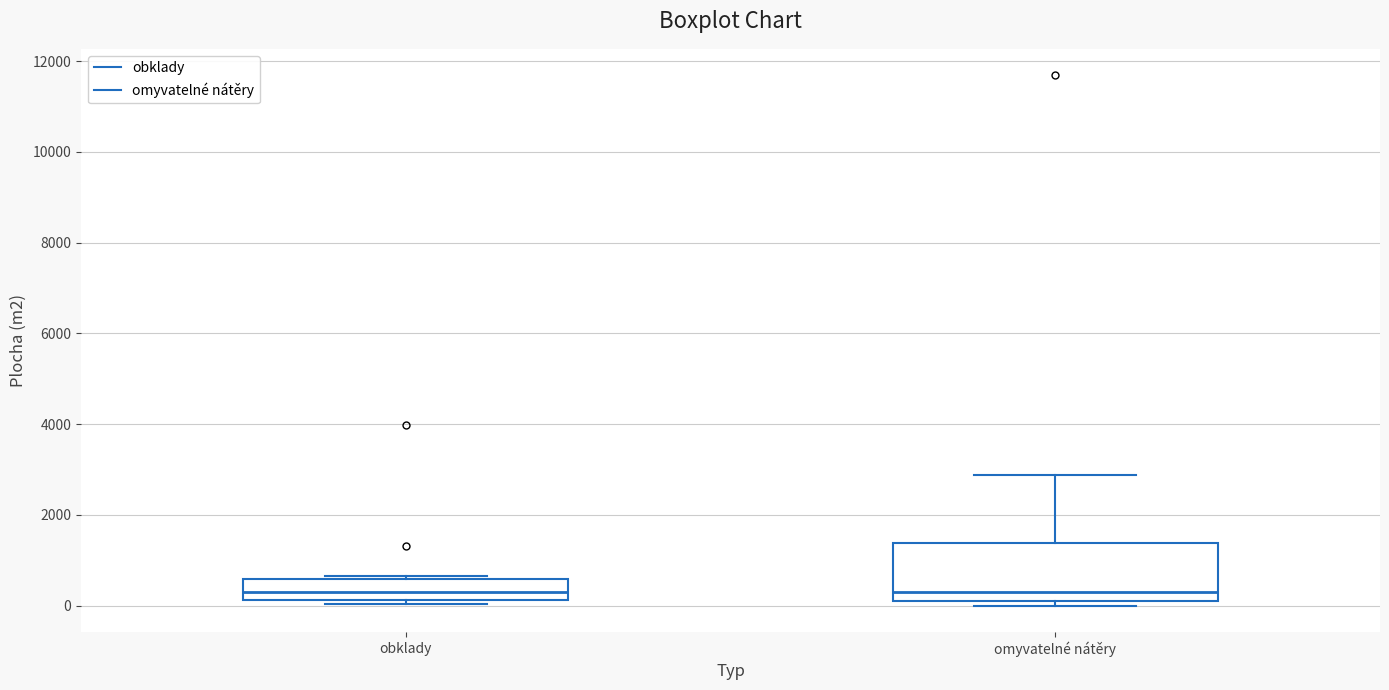

Where does the median line of the box for obklady sit on the y-axis? The values are not printed on the chart, so give them approximately, as read against the axis.

400